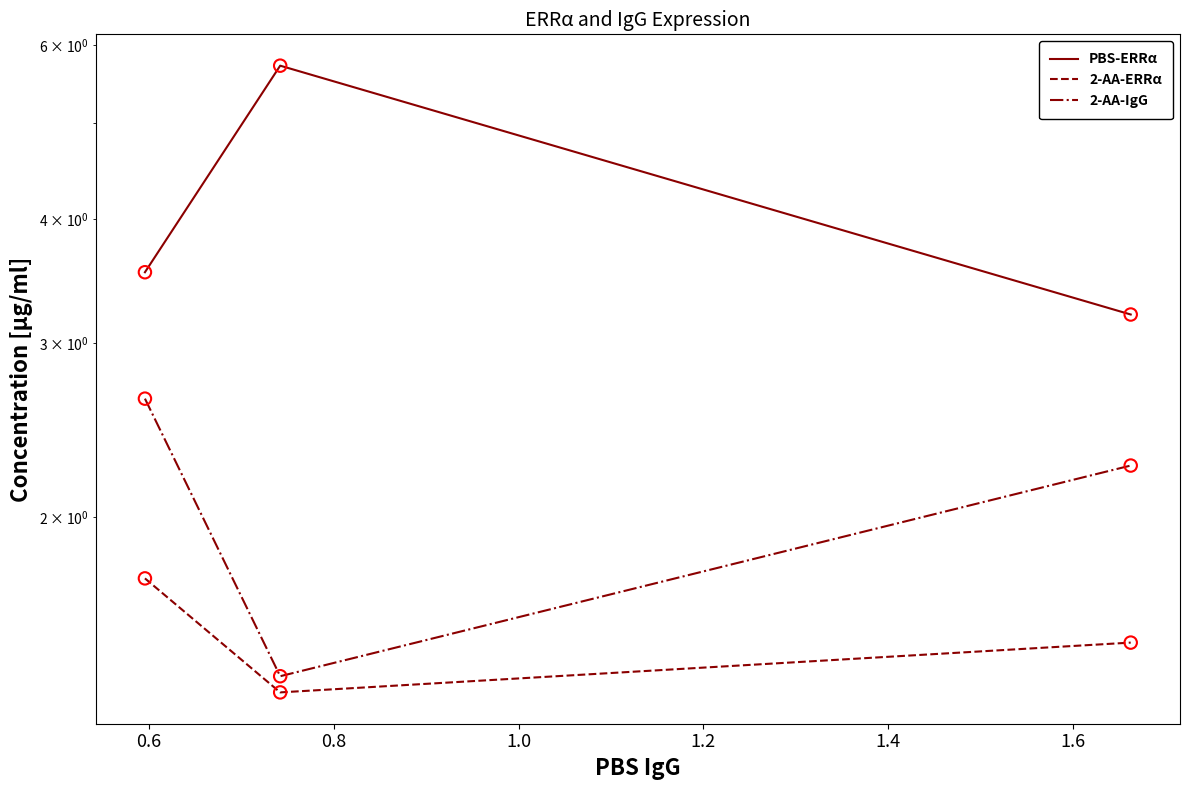

At how many categories does at least one series exceed 2?

3